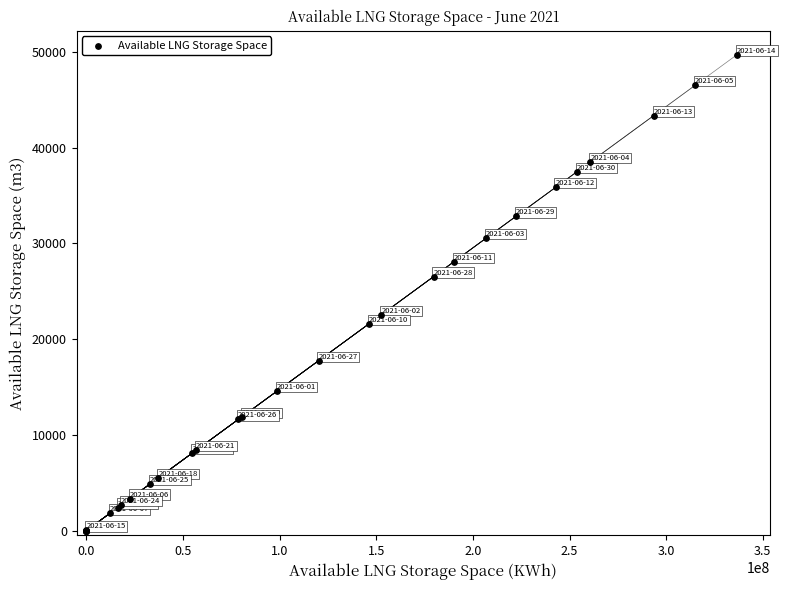

What Y value in the scatter plot is closest to 24871?

26541